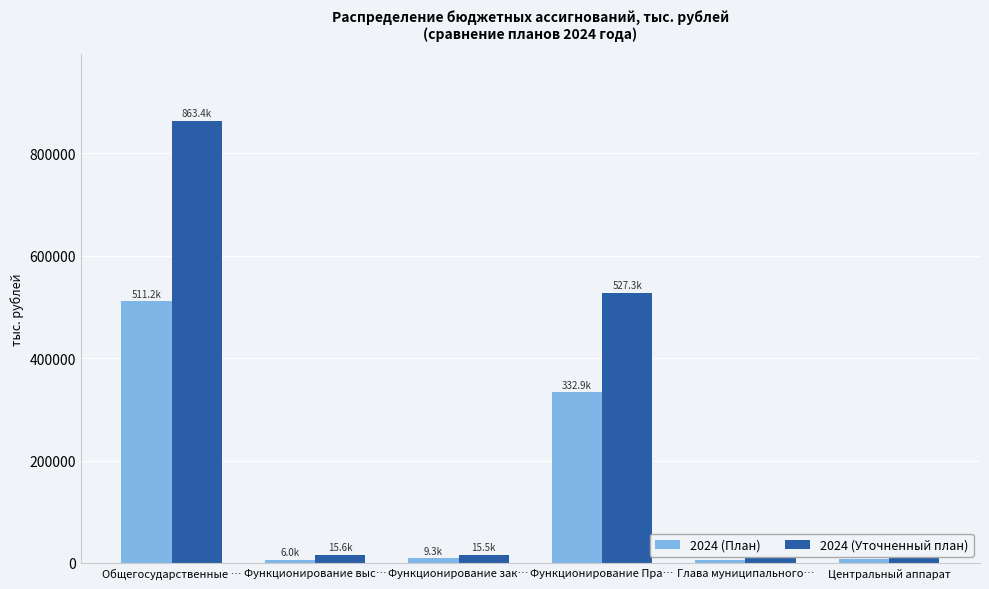

What is the value of the 2024 (Уточненный план) bar at the 5th from the left?

12722.8